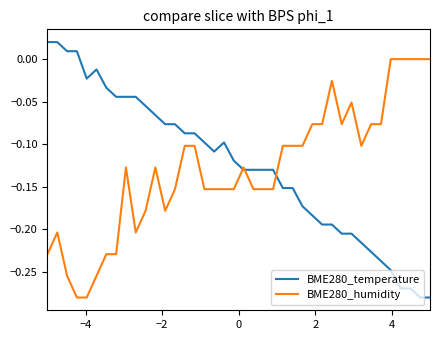

True or false: BME280_temperature and BME280_humidity intersect in this chart.

True